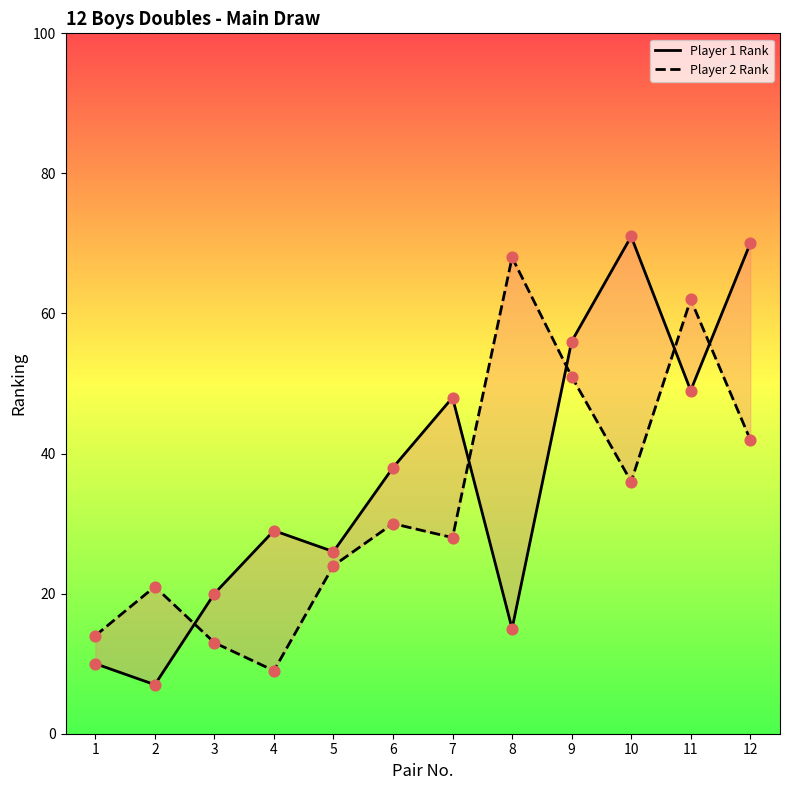

What is the total value across all series at 12?

112